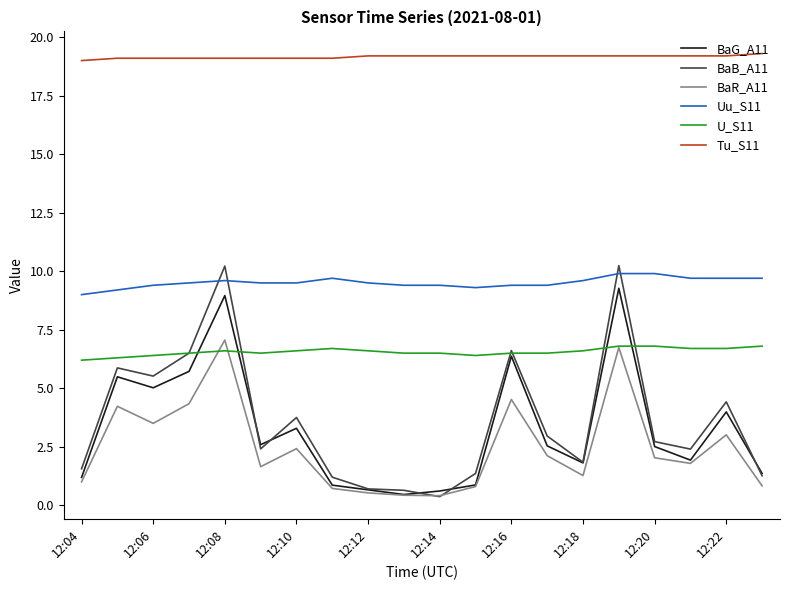

Which series has the widest spread of values?

BaB_A11